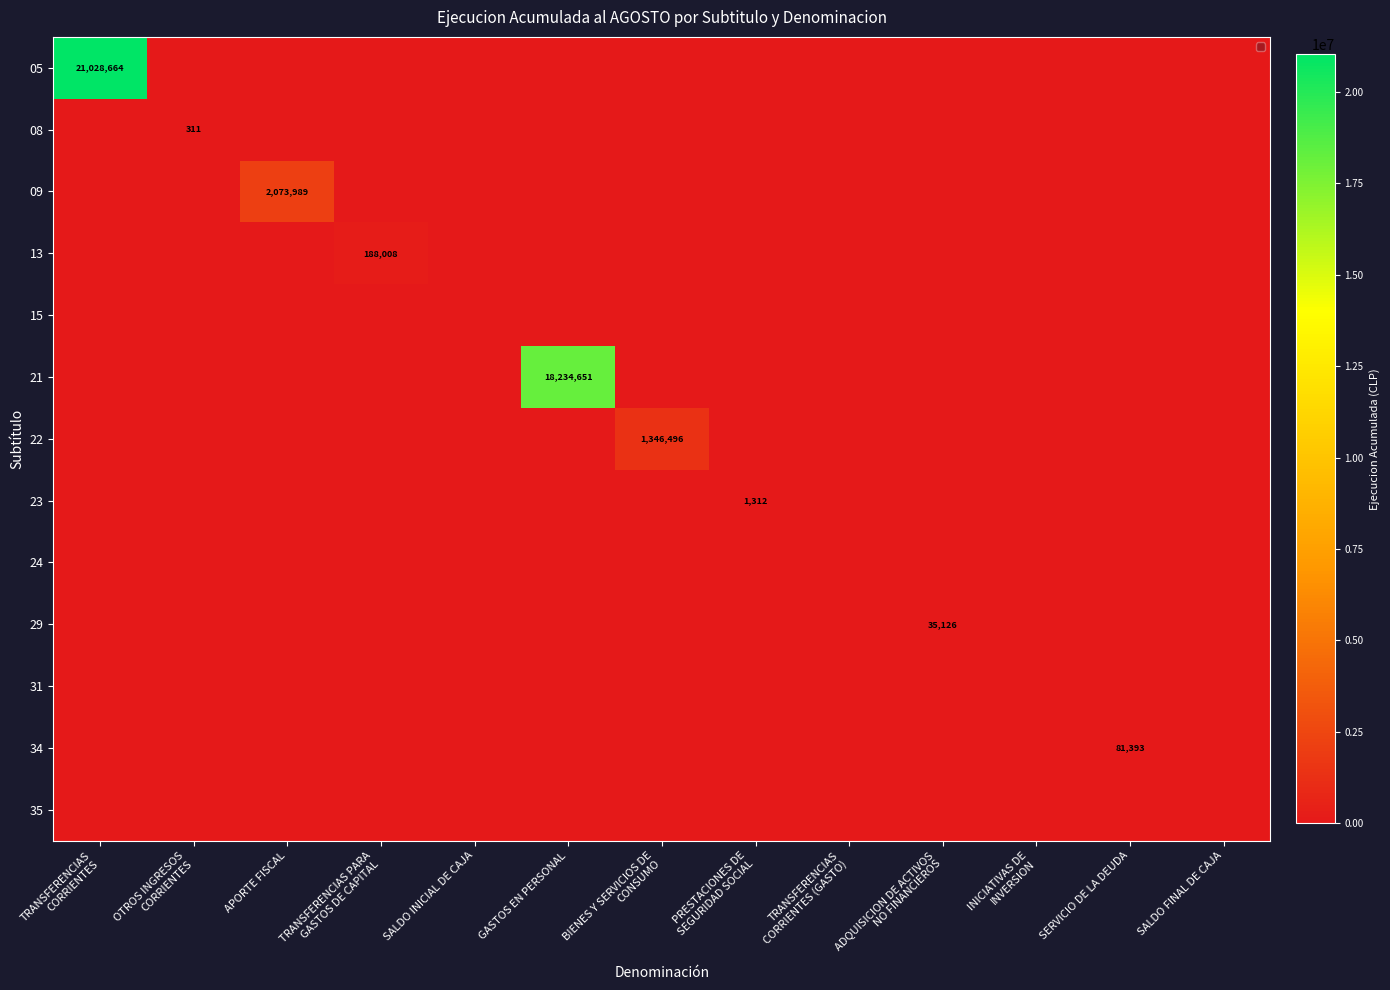

What is the highest value of the 08 series?

311